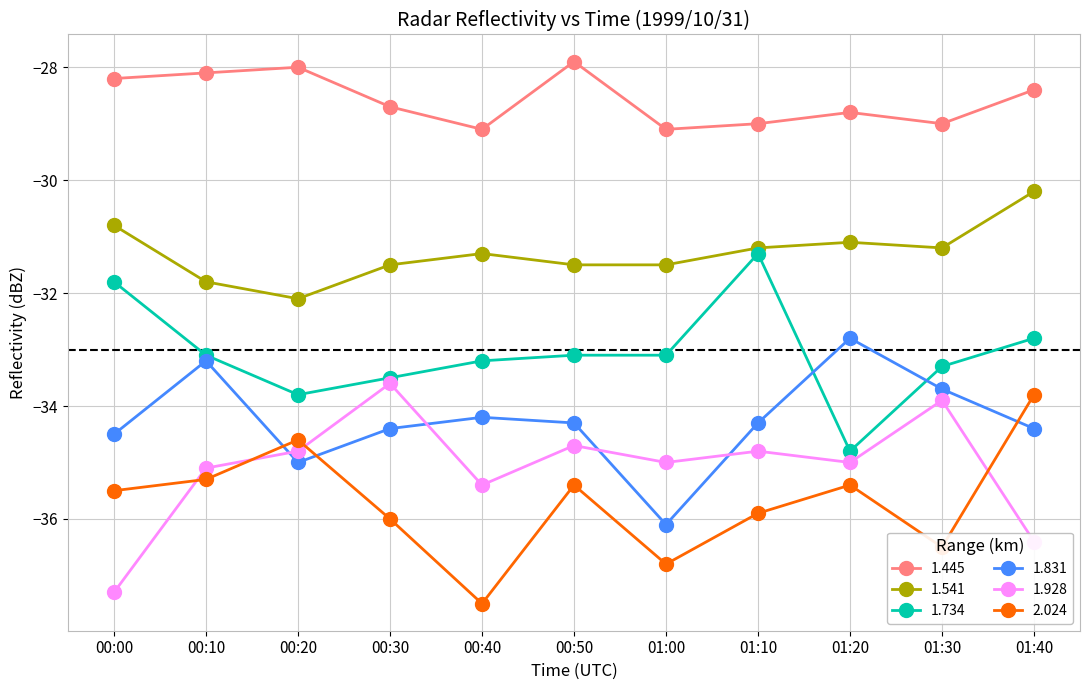

Rank the series by their maximum value, from highest to lowest.

1.445, 1.541, 1.734, 1.831, 1.928, 2.024